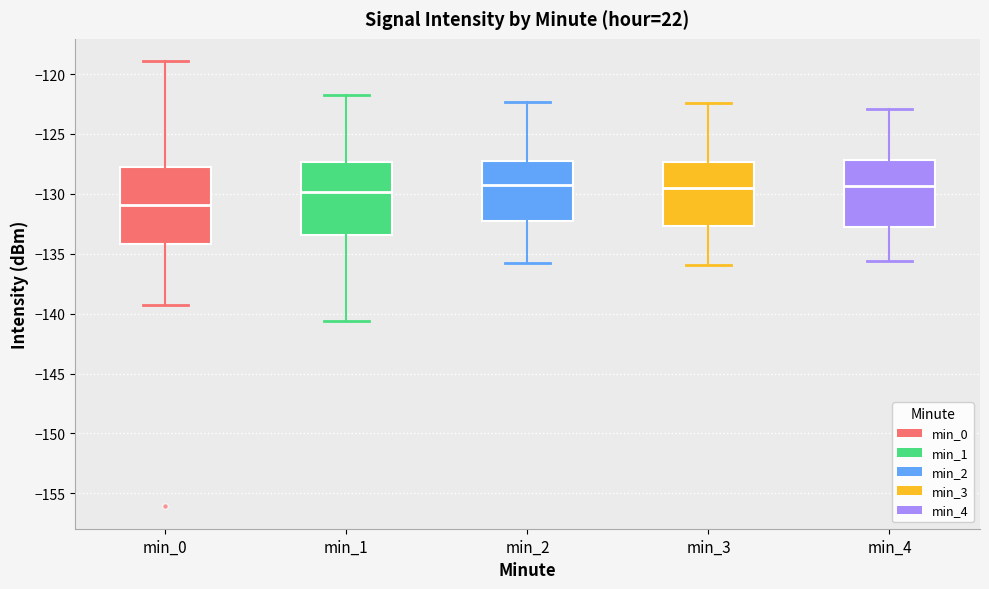

Reading left to right, read every box against the y-axis: the position of its median line, the range the box covers, and the ends of its whiskers. The values are not printed on the chart, so give them approximately, as read against the axis.

min_0: median -131.0, box -134.0 to -128.0, whiskers -139.5 to -119.0
min_1: median -130.0, box -133.5 to -127.5, whiskers -140.5 to -121.5
min_2: median -129.0, box -132.0 to -127.5, whiskers -136.0 to -122.5
min_3: median -129.5, box -132.5 to -127.5, whiskers -136.0 to -122.5
min_4: median -129.5, box -133.0 to -127.0, whiskers -135.5 to -123.0